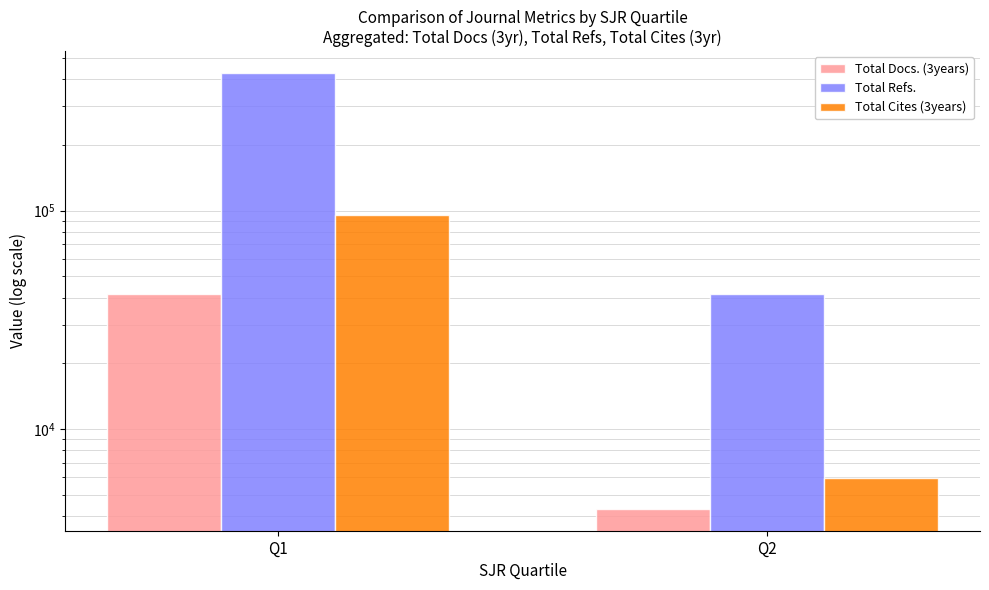

What value does the Total Refs. series have at Q1, to the nearest 10?

426760